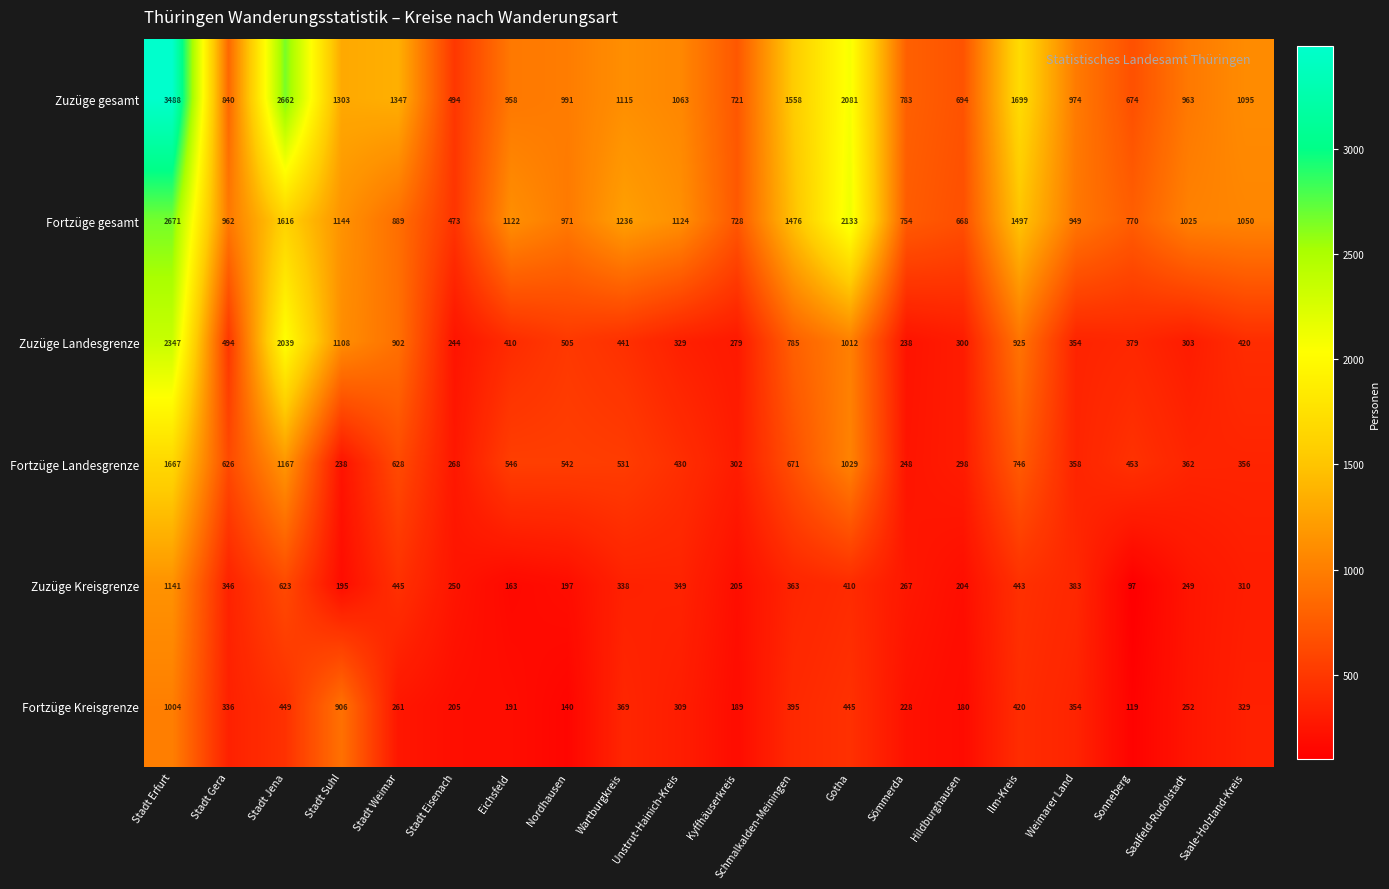

Count the number of data series in this chart.

6